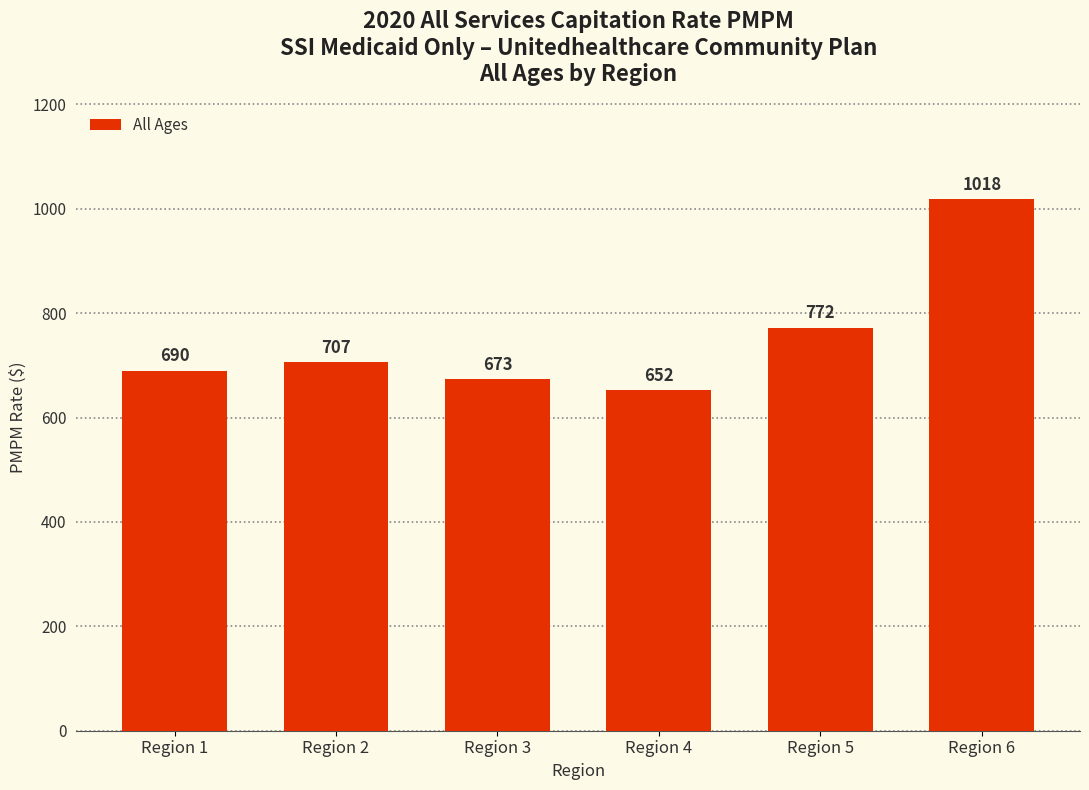

Rank the categories by value from lowest to highest.

Region 4, Region 3, Region 1, Region 2, Region 5, Region 6